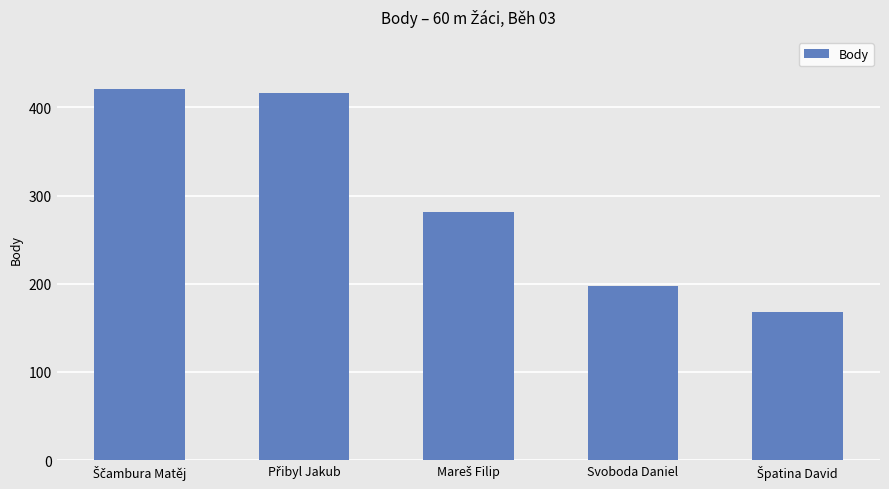

What is the approximate value at Svoboda Daniel?

197